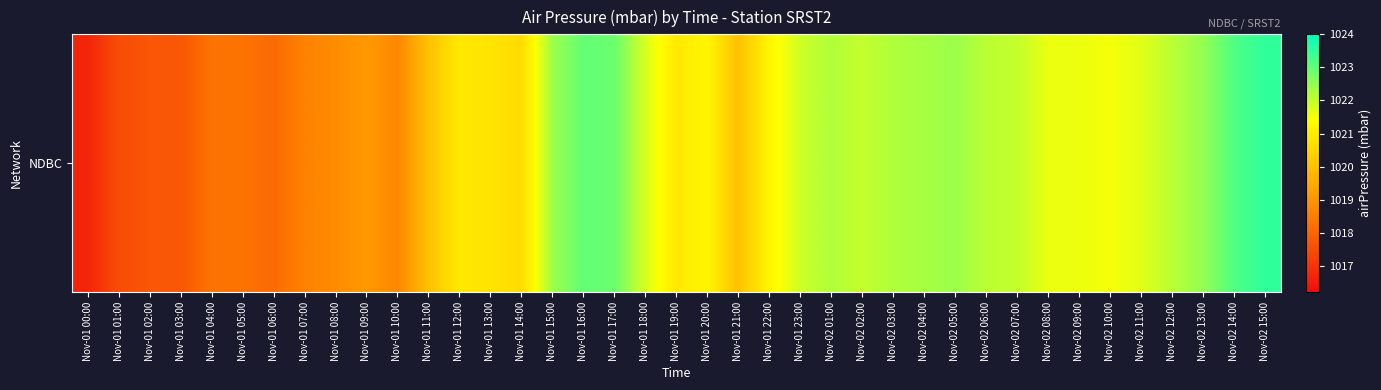

Reading right to left, list all the values displayed in this chart.

Nov-02 15:00=1023.5	Nov-02 14:00=1023.2	Nov-02 13:00=1022.5	Nov-02 12:00=1022.1	Nov-02 11:00=1021.7	Nov-02 10:00=1021.5	Nov-02 09:00=1021.6	Nov-02 08:00=1021.6	Nov-02 07:00=1022.0	Nov-02 06:00=1022.1	Nov-02 05:00=1022.4	Nov-02 04:00=1022.3	Nov-02 03:00=1022.2	Nov-02 02:00=1022.0	Nov-02 01:00=1022.2	Nov-01 23:00=1021.9	Nov-01 22:00=1021.2	Nov-01 21:00=1020.0	Nov-01 20:00=1021.2	Nov-01 19:00=1020.9	Nov-01 18:00=1021.8	Nov-01 17:00=1022.9	Nov-01 16:00=1023.0	Nov-01 15:00=1022.4	Nov-01 14:00=1020.6	Nov-01 13:00=1020.8	Nov-01 12:00=1020.9	Nov-01 11:00=1020.0	Nov-01 10:00=1018.7	Nov-01 09:00=1019.1	Nov-01 08:00=1018.8	Nov-01 07:00=1018.6	Nov-01 06:00=1018.1	Nov-01 05:00=1018.3	Nov-01 04:00=1018.3	Nov-01 03:00=1017.7	Nov-01 02:00=1017.7	Nov-01 01:00=1017.5	Nov-01 00:00=1016.7